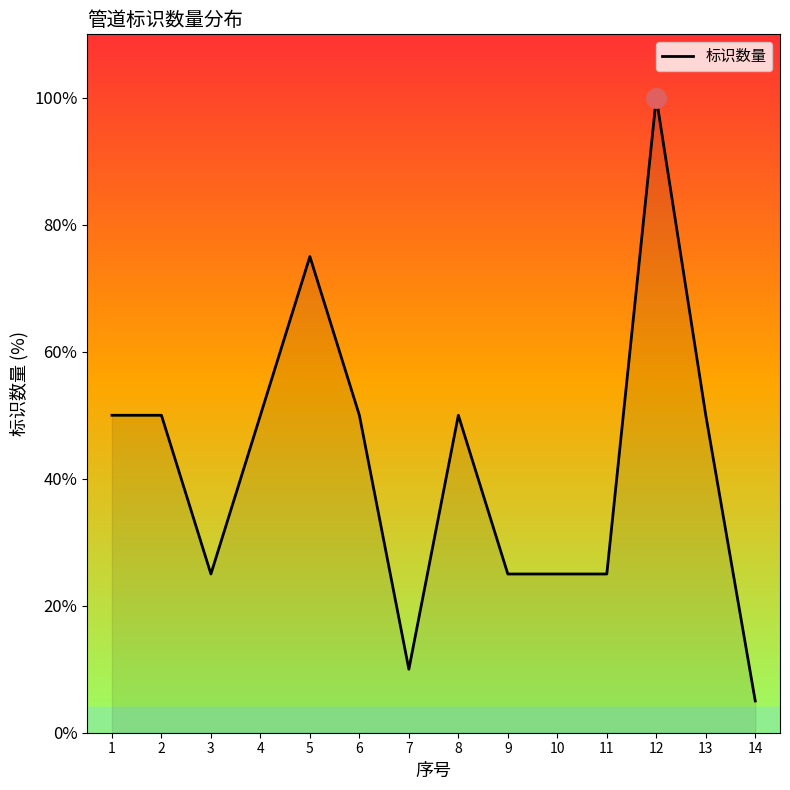

Does the chart have visible grid lines?

No